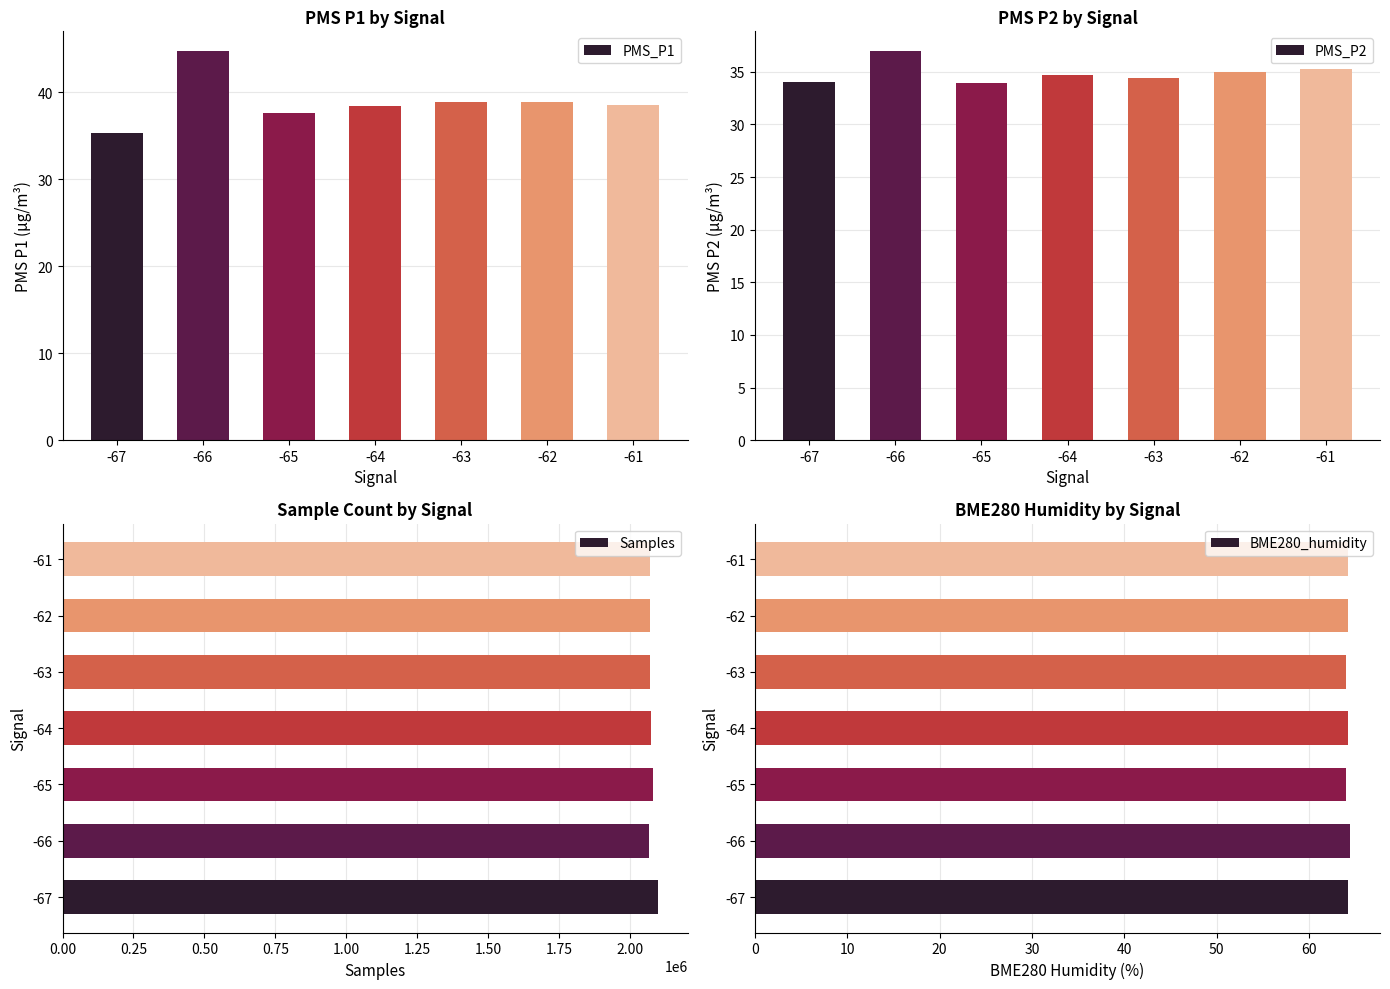

Reading left to right, transcribe all the data shown in this chart.

PMS_P1: -67=35.2	-66=44.8	-65=37.6	-64=38.5	-63=38.9	-62=38.9	-61=38.5
PMS_P2: -67=34.0	-66=37.0	-65=33.9	-64=34.7	-63=34.5	-62=35.0	-61=35.2
Samples: -67=2096723.0	-66=2064806.0	-65=2080450.0	-64=2071320.0	-63=2071200.0	-62=2070800.0	-61=2069779.0
BME280_humidity: -67=64.2	-66=64.5	-65=64.1	-64=64.2	-63=64.0	-62=64.3	-61=64.3